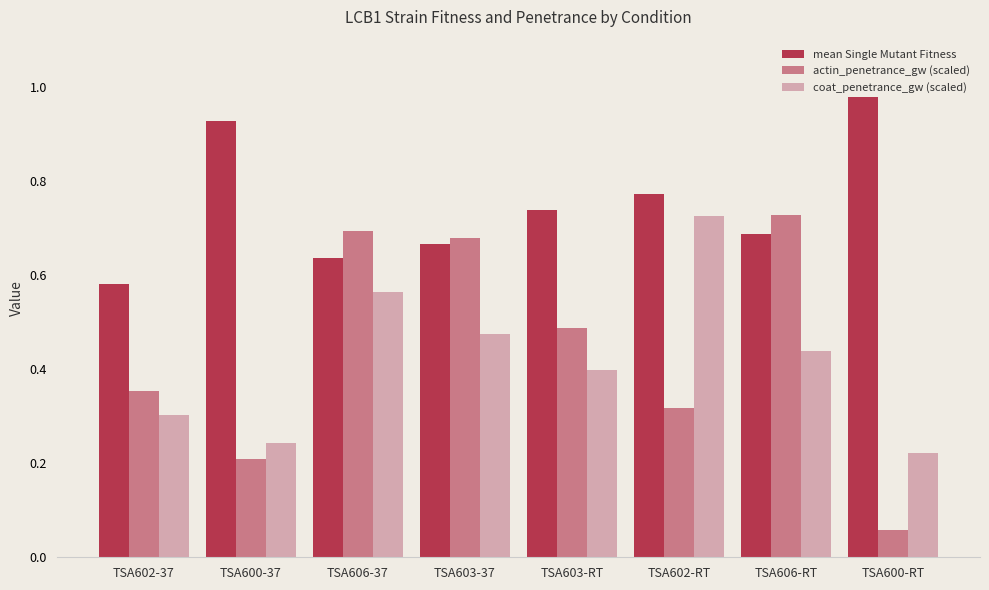

Rank the series at TSA602-RT from highest to lowest value.

mean Single Mutant Fitness, coat_penetrance_gw (scaled), actin_penetrance_gw (scaled)